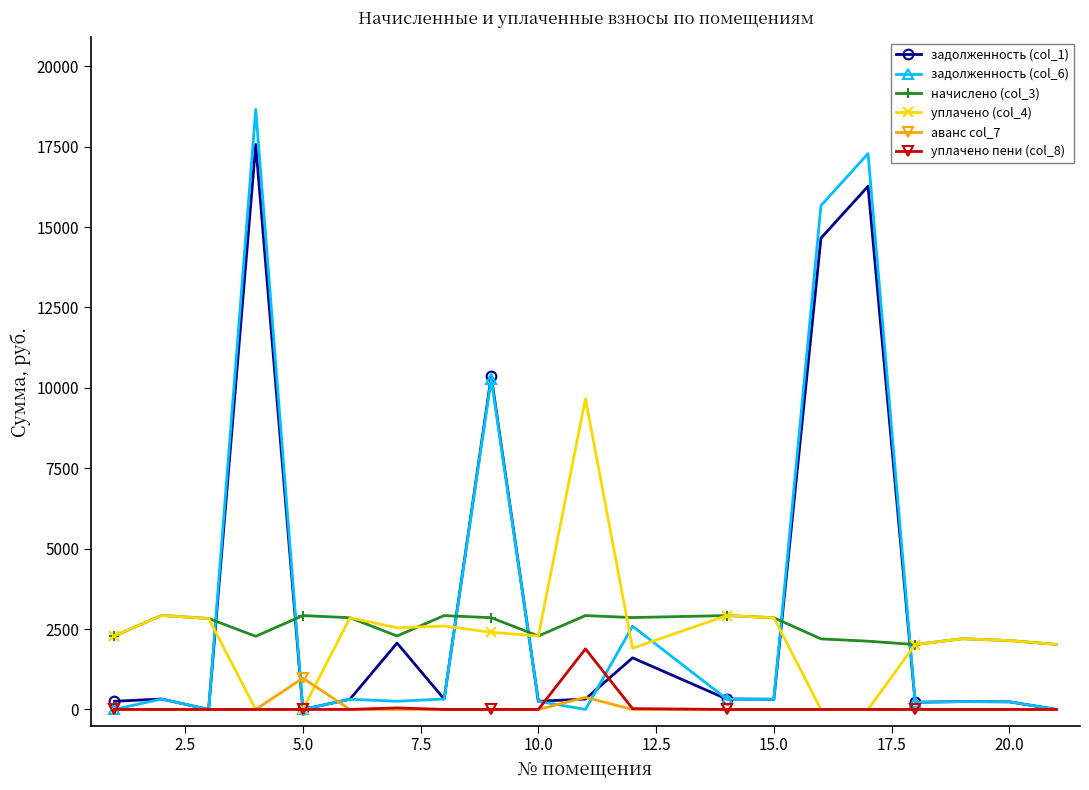

Rank the series by their maximum value, from highest to lowest.

задолженность (col_6), задолженность (col_1), уплачено (col_4), начислено (col_3), уплачено пени (col_8), аванс col_7